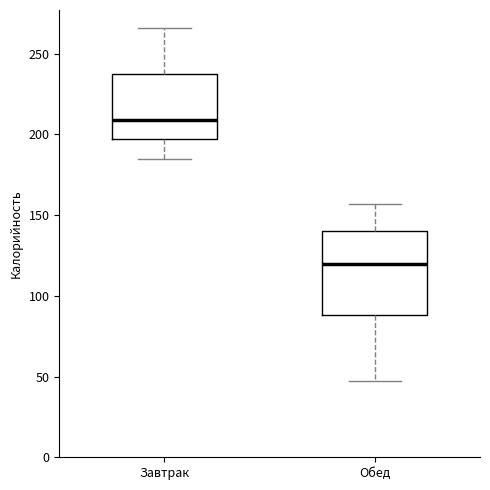

Comparing the boxes themselves (not the whiskers), which one is the tallest?

Обед